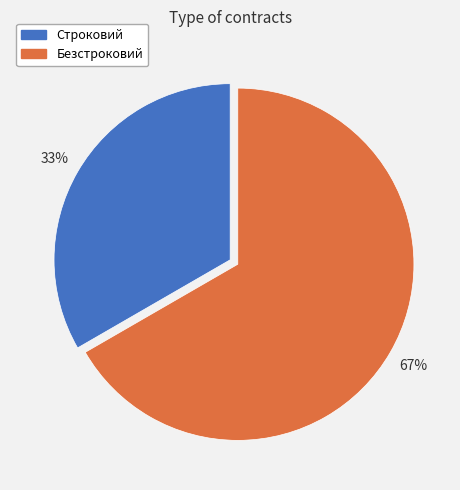

Rank the categories by value from lowest to highest.

Строковий, Безстроковий